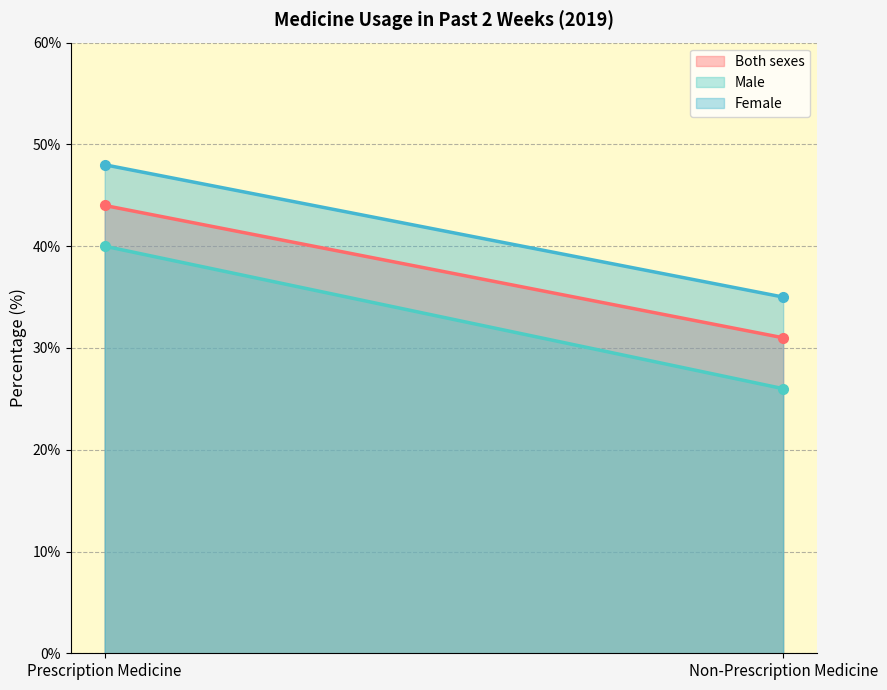

Which series has the largest total across all categories?

Female